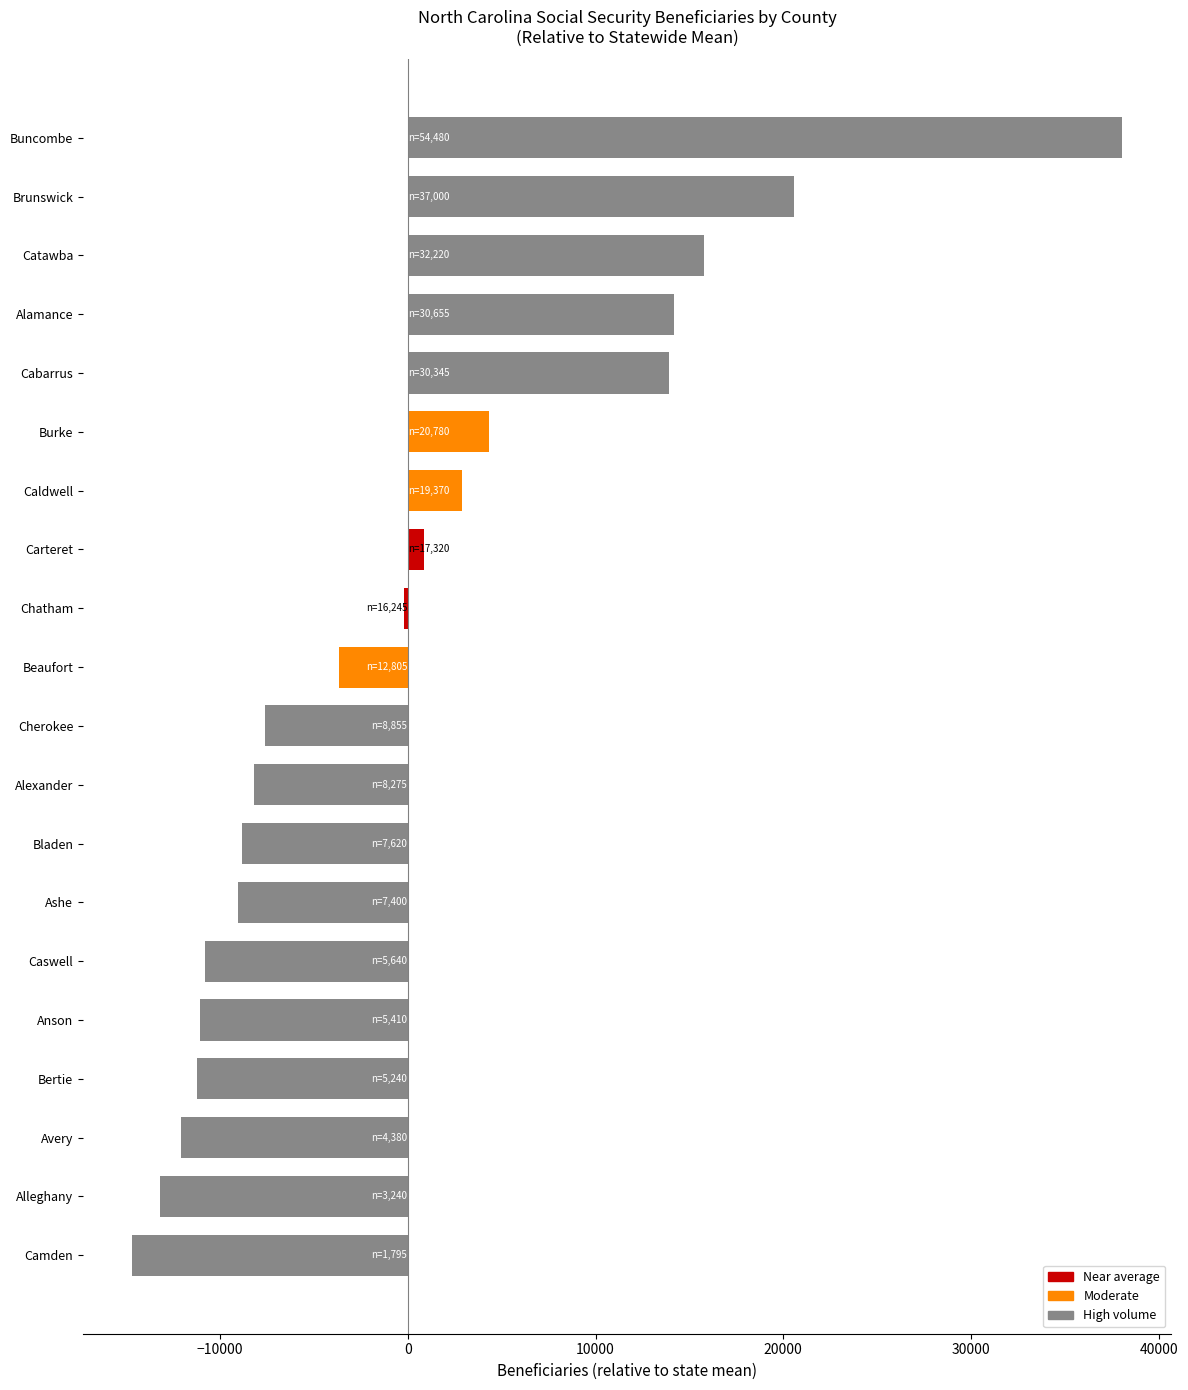

How many bars are there in total?

20